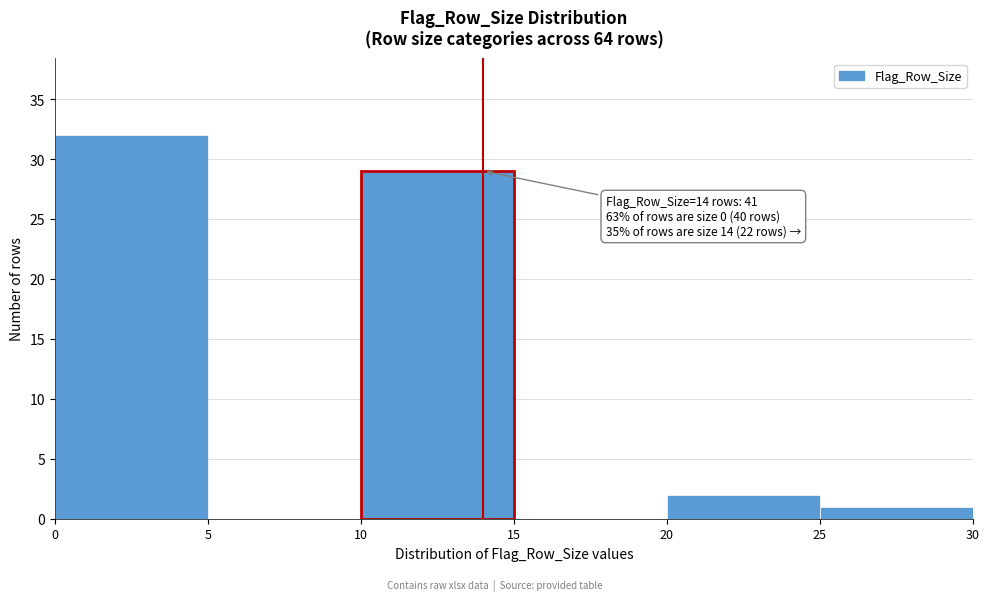

Over which range of the x-axis is the bar tallest?

0 to 5